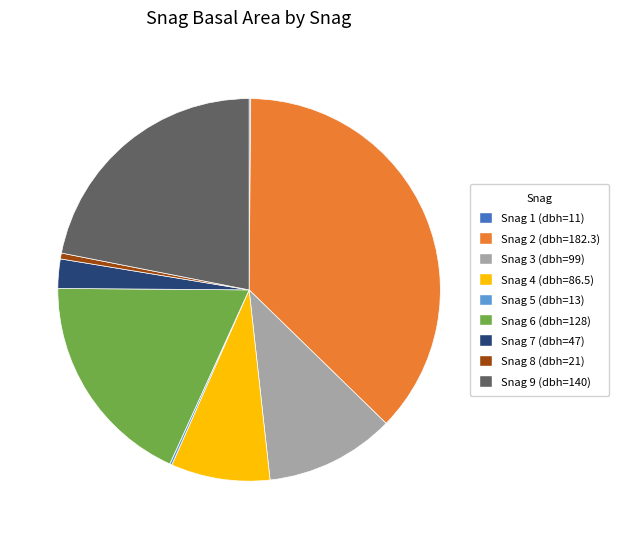

Which has a higher value, Snag 6 (dbh=128) or Snag 3 (dbh=99)?

Snag 6 (dbh=128)